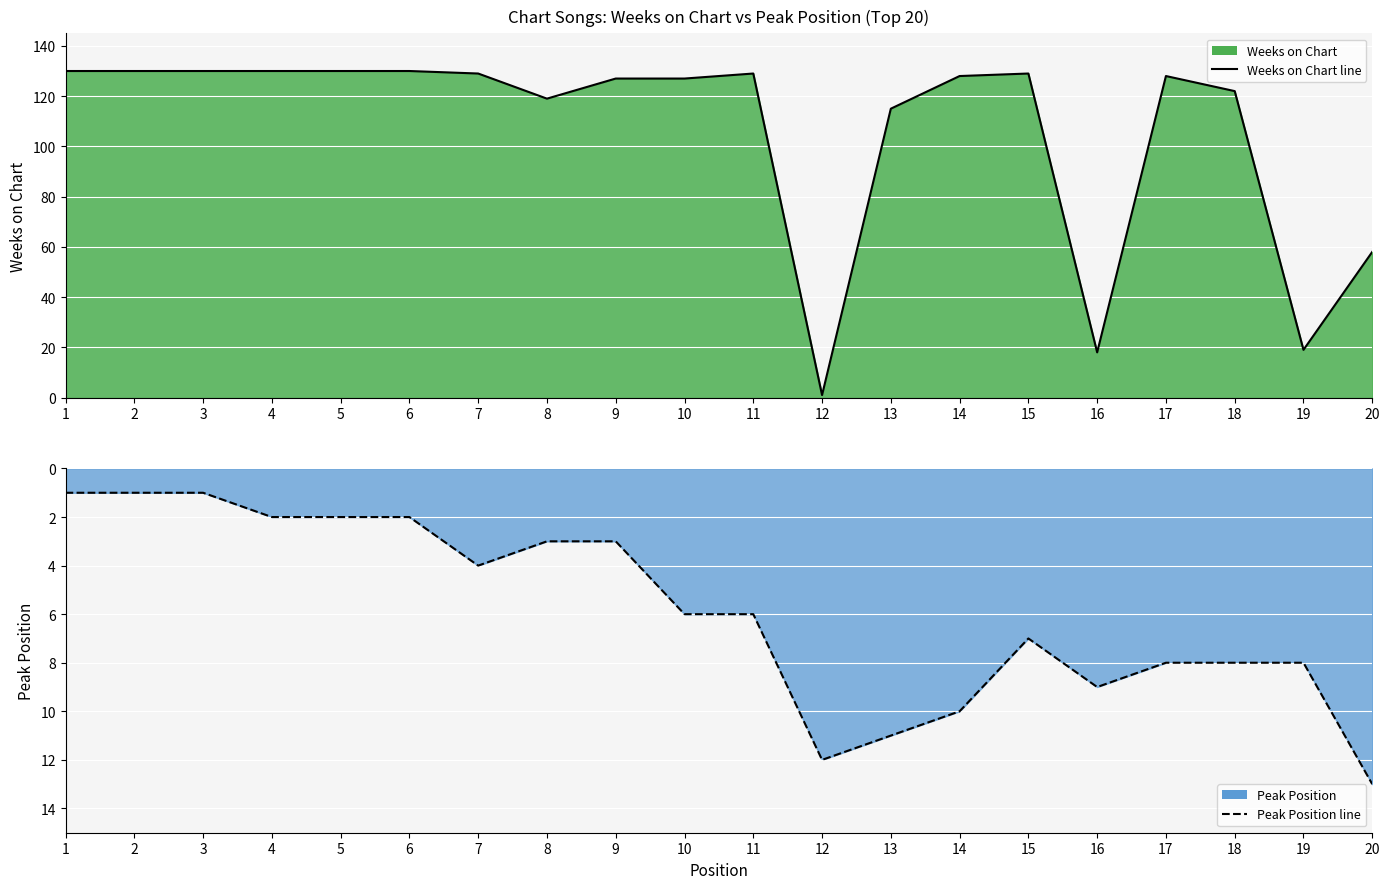

True or false: Peak Position line and Weeks on Chart line intersect in this chart.

True